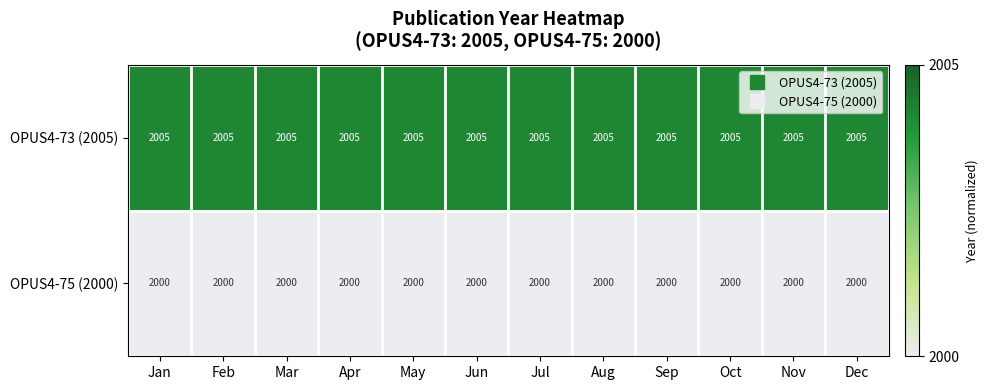

How many categories are shown in the chart?

12